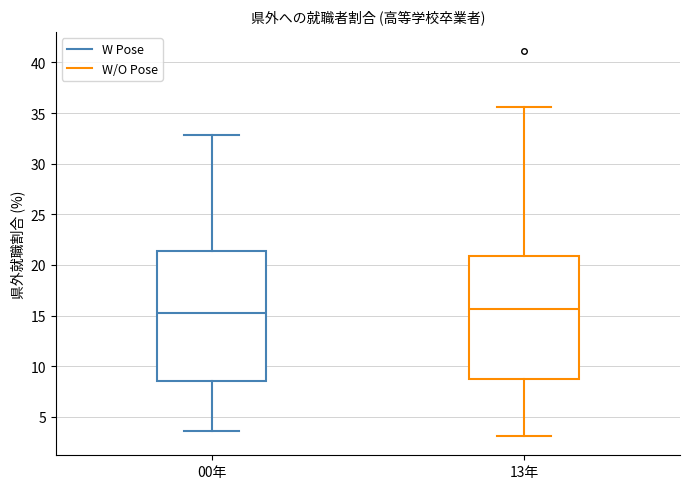

Which box is the tallest, from its lower edge to its upper edge?

00年